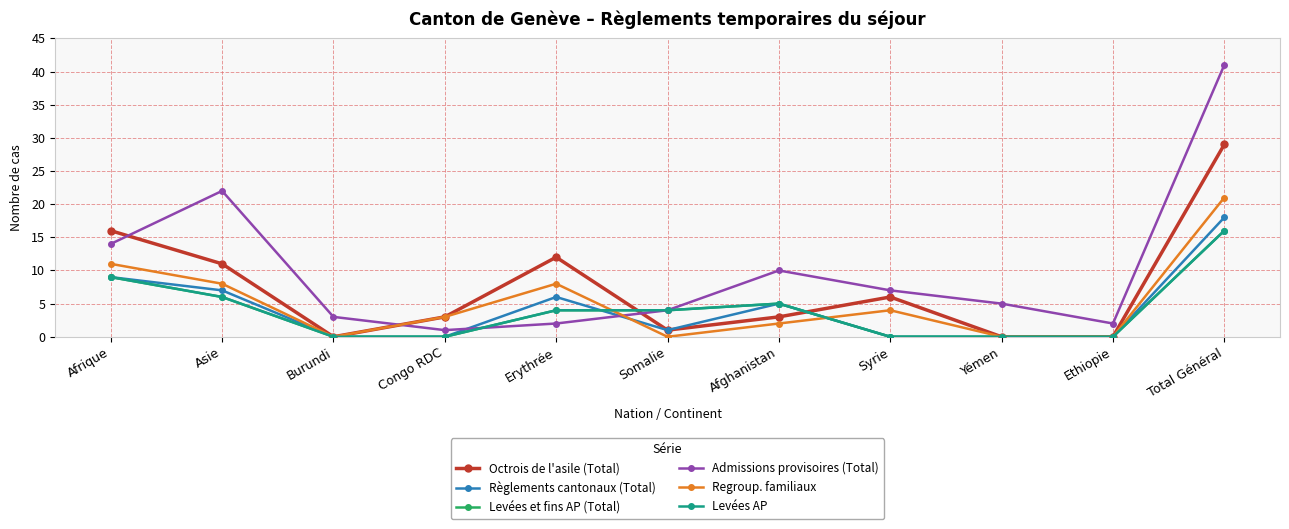

Which has a higher value, Somalie or Congo RDC?

Congo RDC